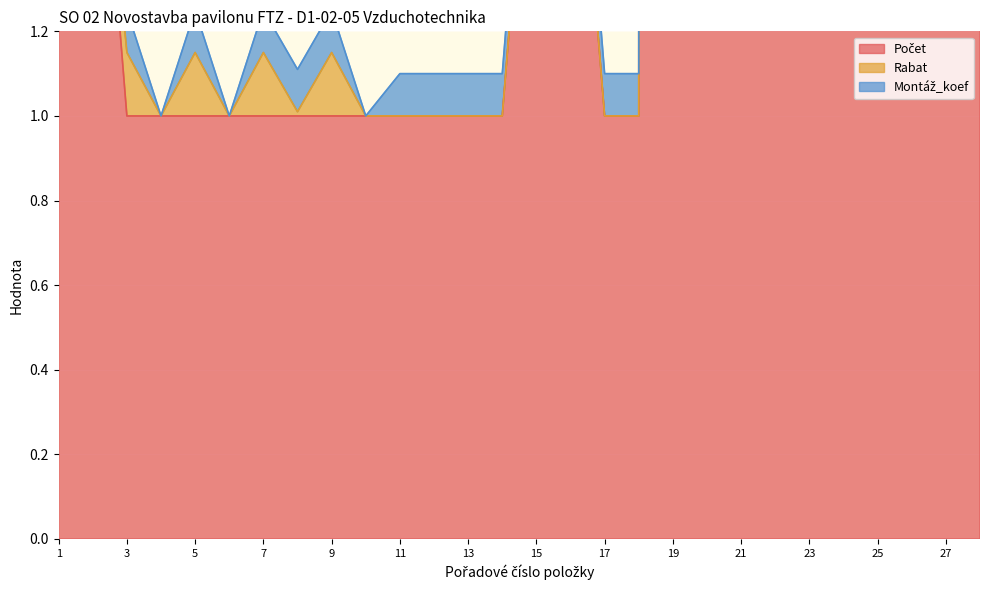

List the series in order of their peak value, lowest first.

Montáž_koef, Rabat, Počet